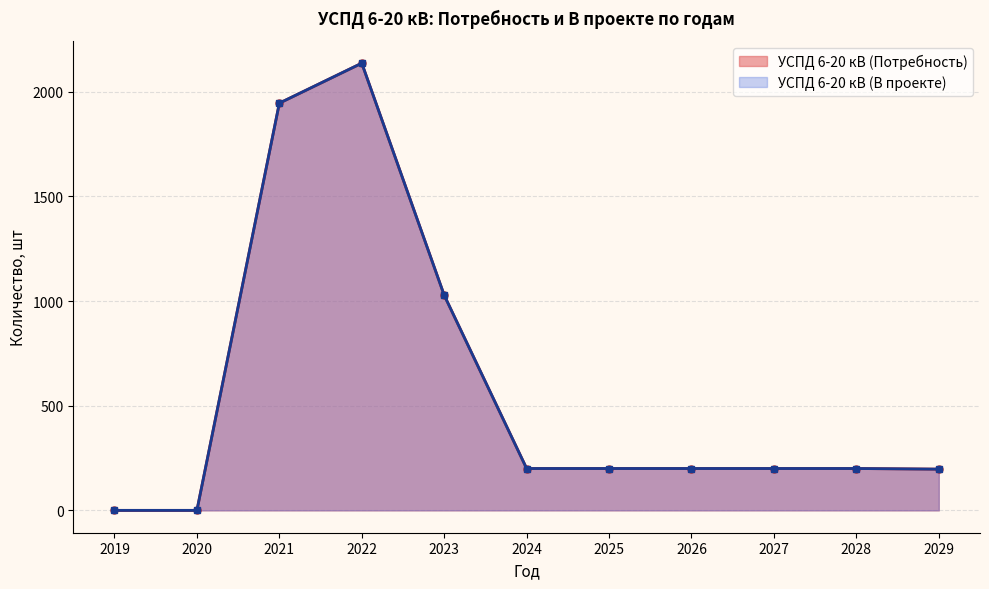

The УСПД 6-20 кВ (В проекте) series shows 200 at 2028. True or false?

True